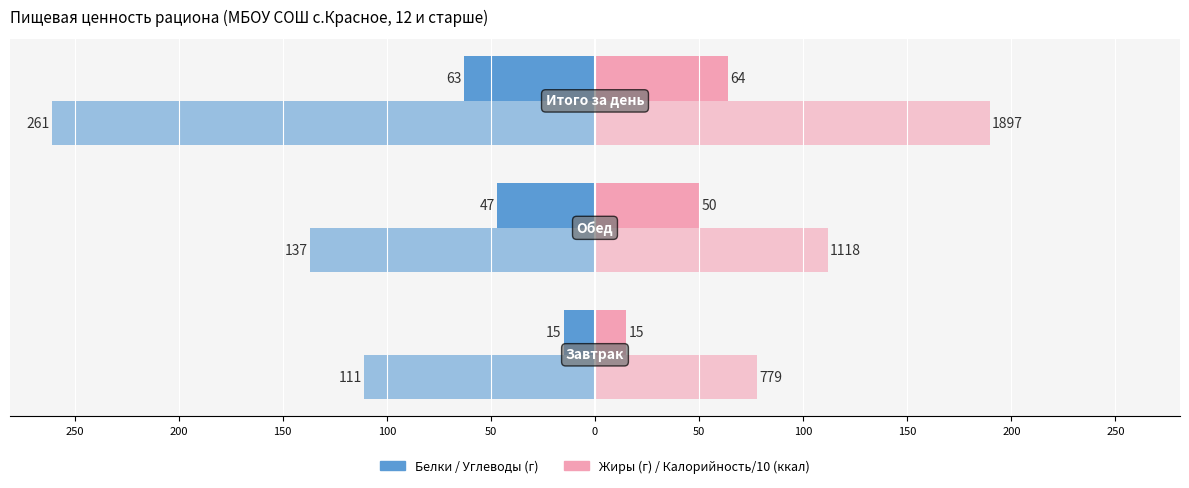

Is it true that Углеводы (г) equals -111.0 at 250?

True